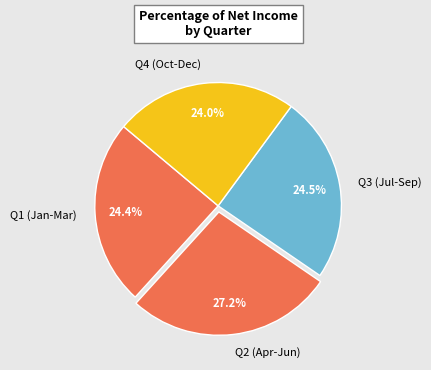

Which category has the biggest portion of the pie?

Q2 (Apr-Jun)